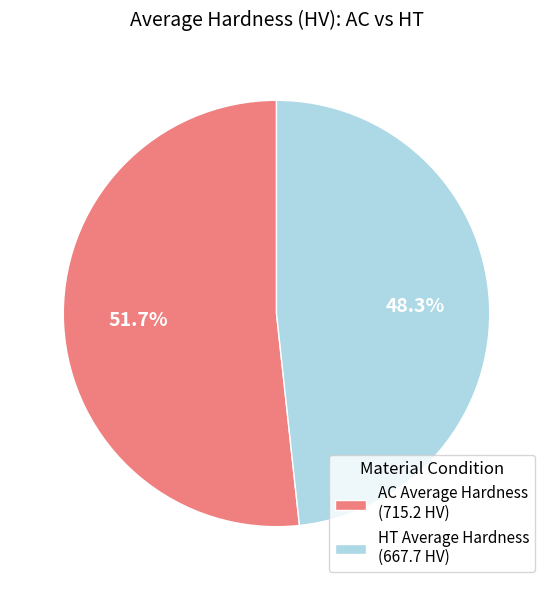

What is the ratio of the value at AC Average Hardness to the value at HT Average Hardness?

1.1